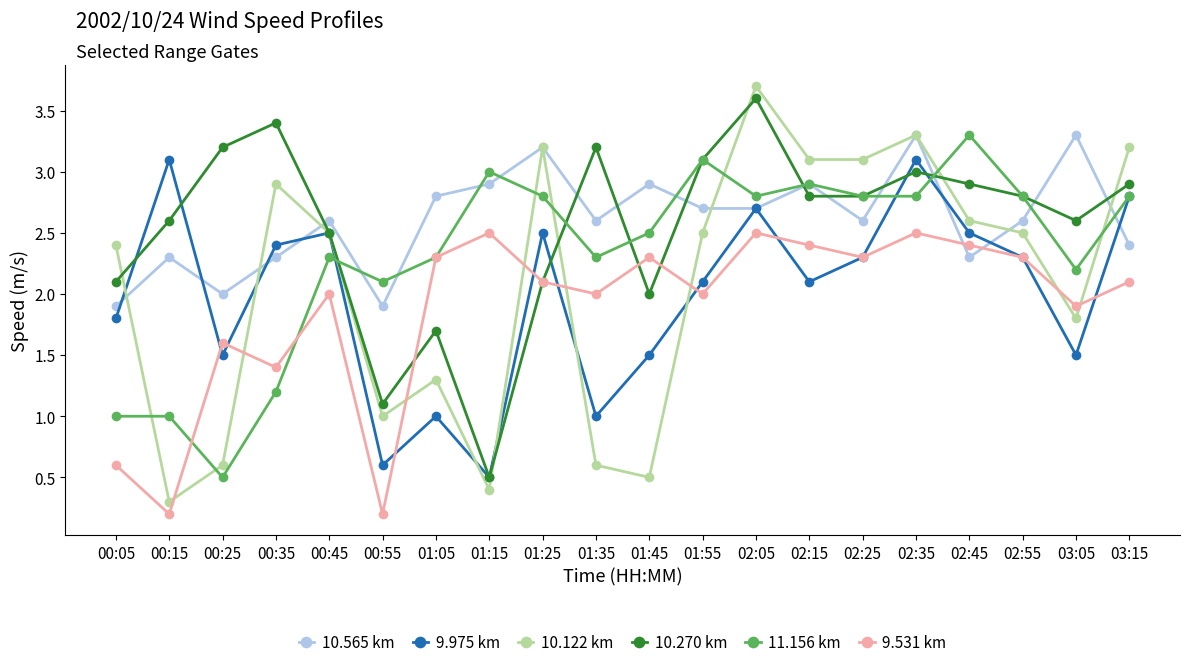

Where do 9.531 km and 10.122 km first cross each other?

00:15 and 00:25